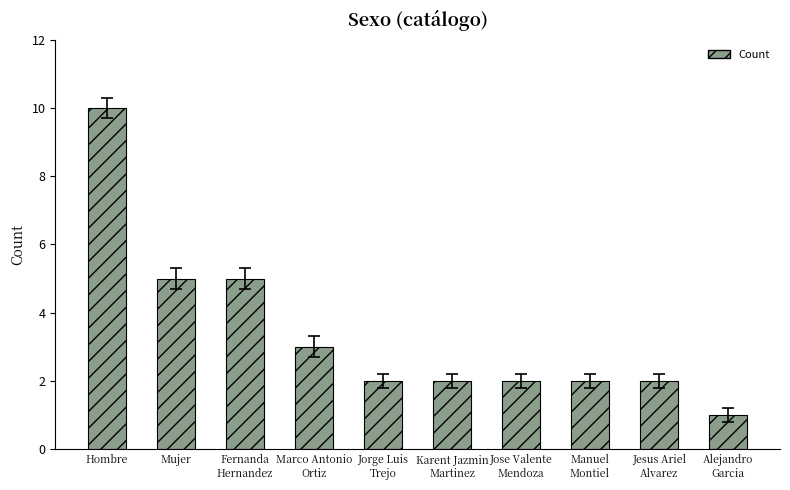

What is the average value?

3